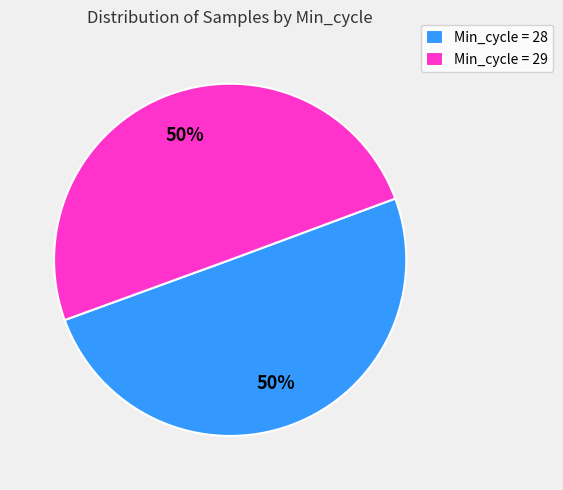

How many segments does this pie chart have?

2